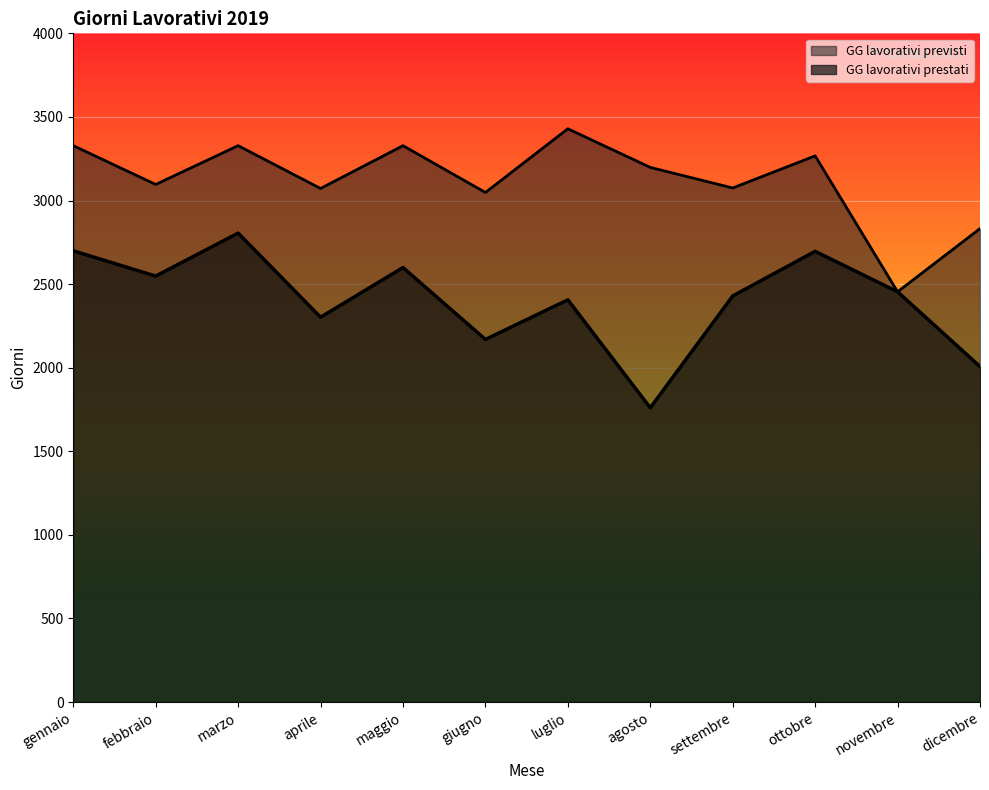

What is the difference between the GG lavorativi previsti values at luglio and novembre?

975